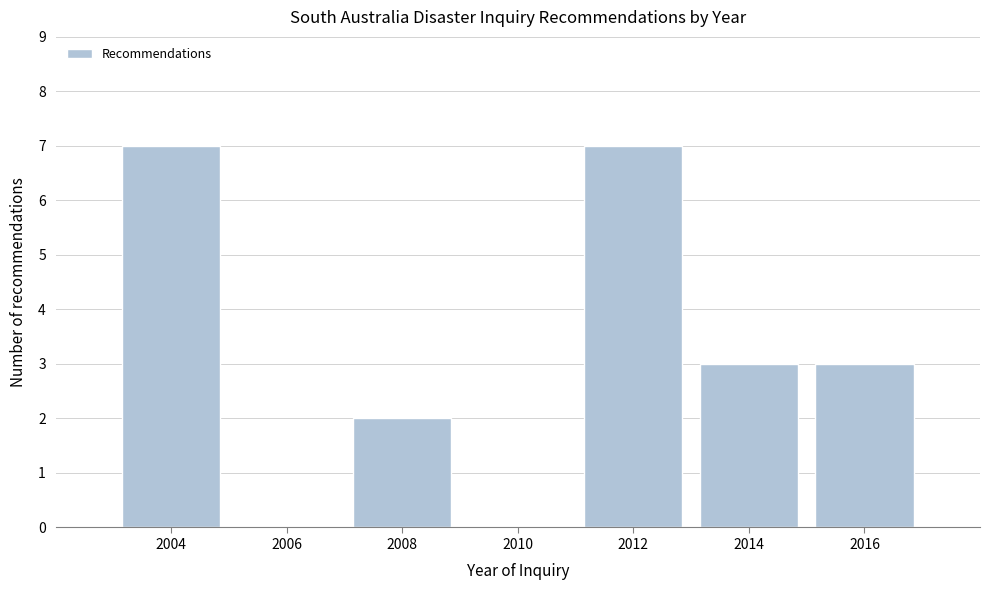

Reading left to right, extract all data points from this chart.

2004=7	2006=0	2008=2	2010=0	2012=7	2014=3	2016=3